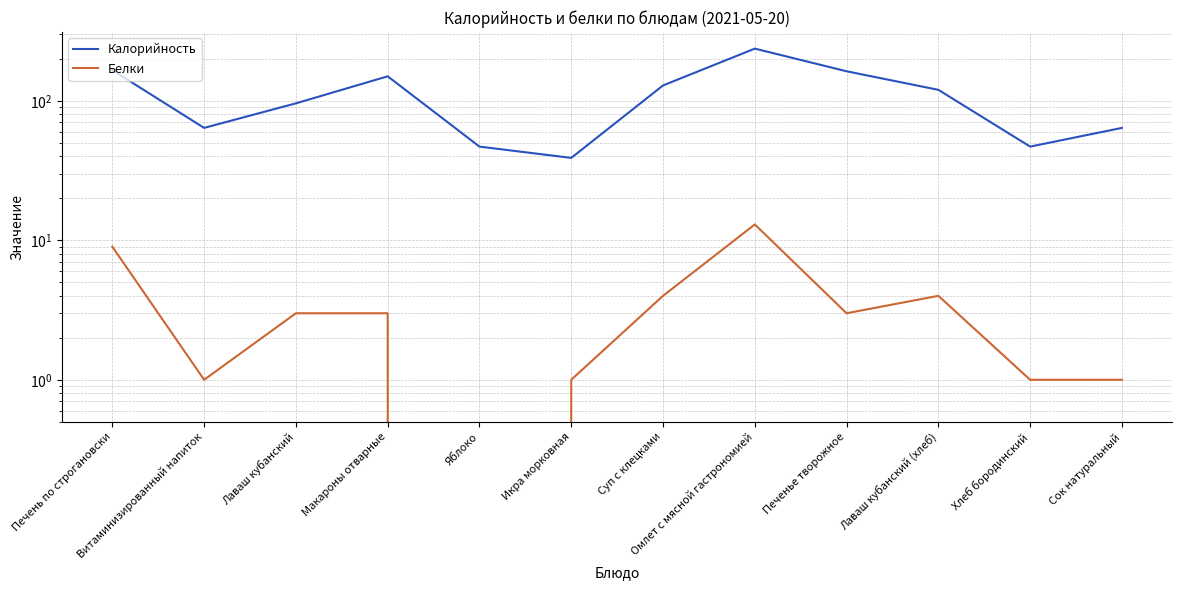

What are all the series names shown in the legend?

Калорийность, Белки